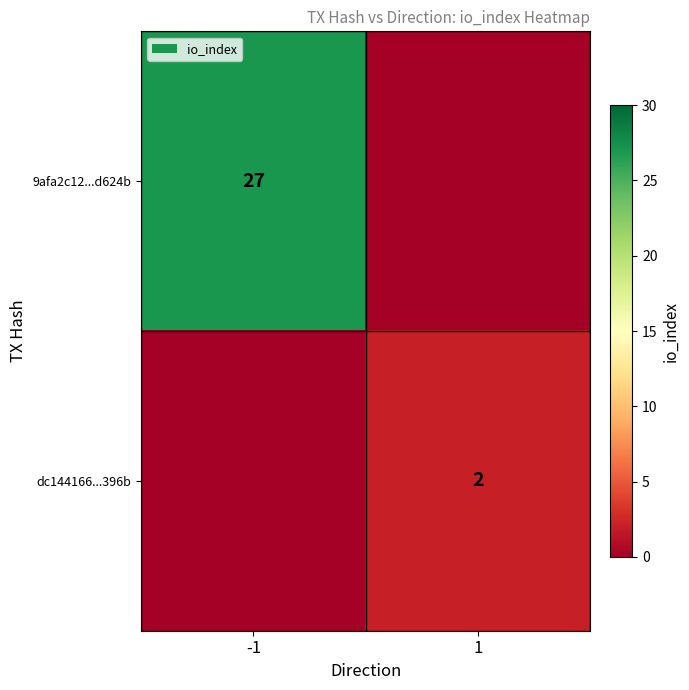

The value of 9afa2c12...d624b at -1 is 39. True or false?

False